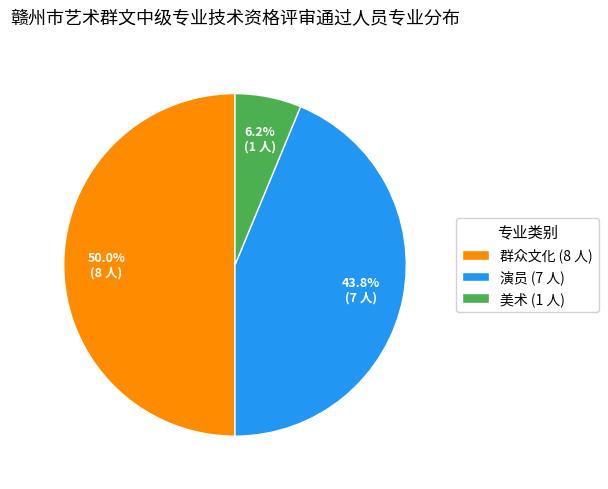

Which has a higher value, 群众文化 (8 人) or 美术 (1 人)?

群众文化 (8 人)